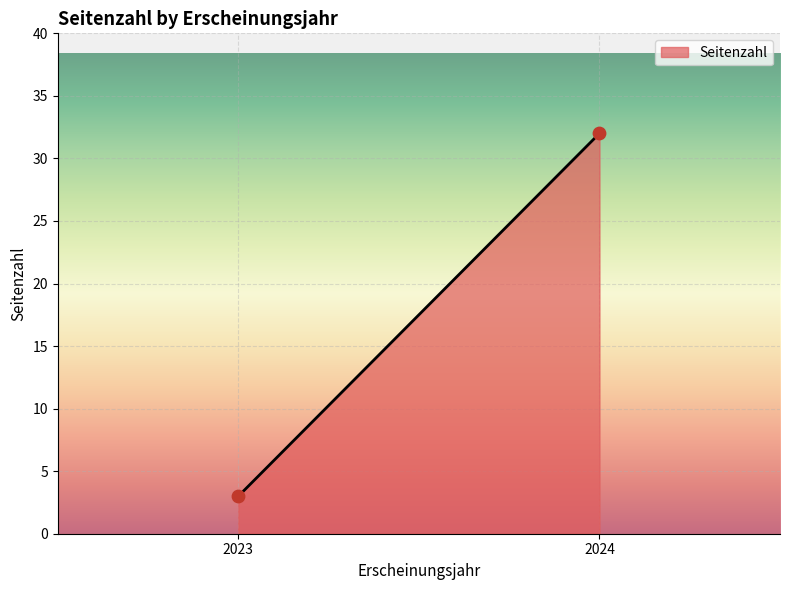

What is the average X value?

2024